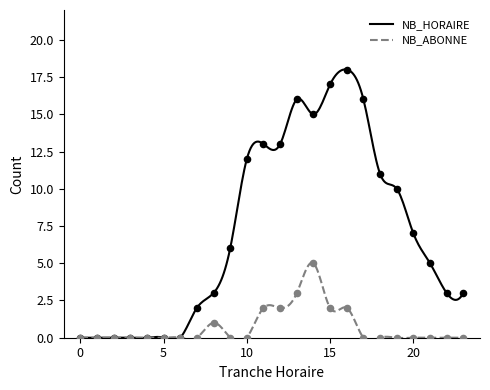

At which category is the sum across all series the highest?

14